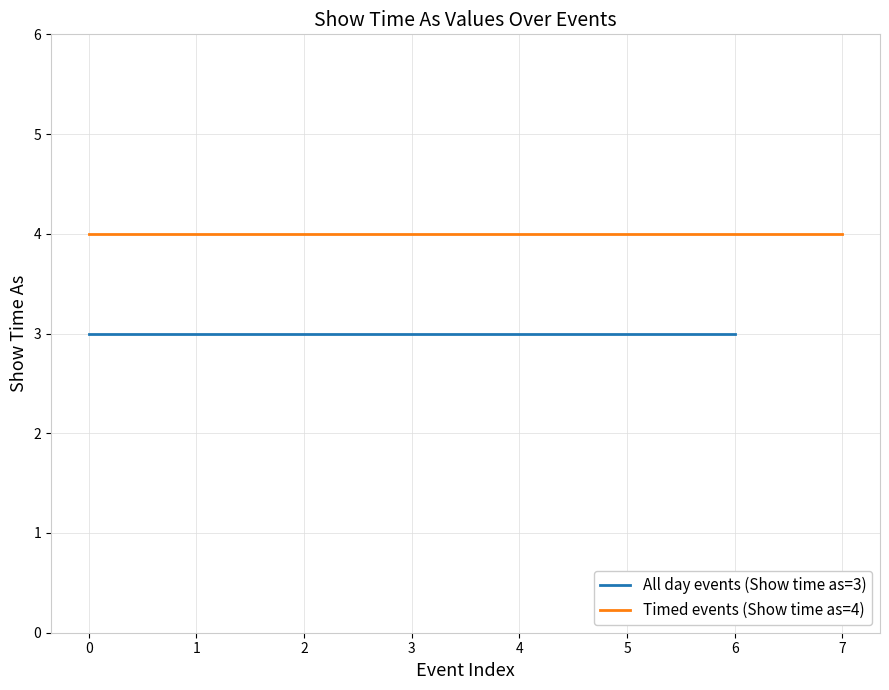

What is the greatest value displayed?

4